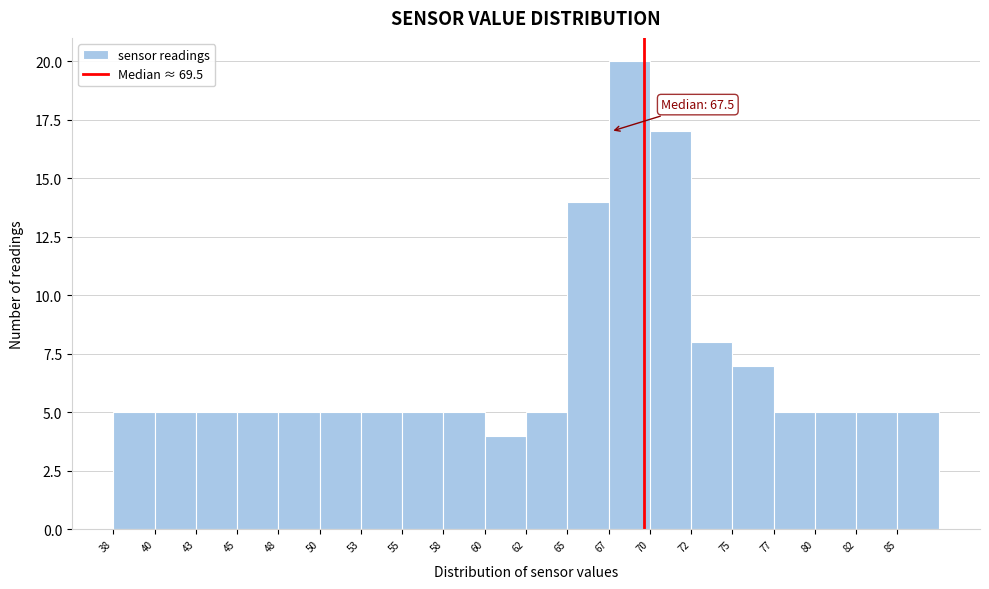

Which range on the x-axis has the tallest bar?

67.40 to 69.85